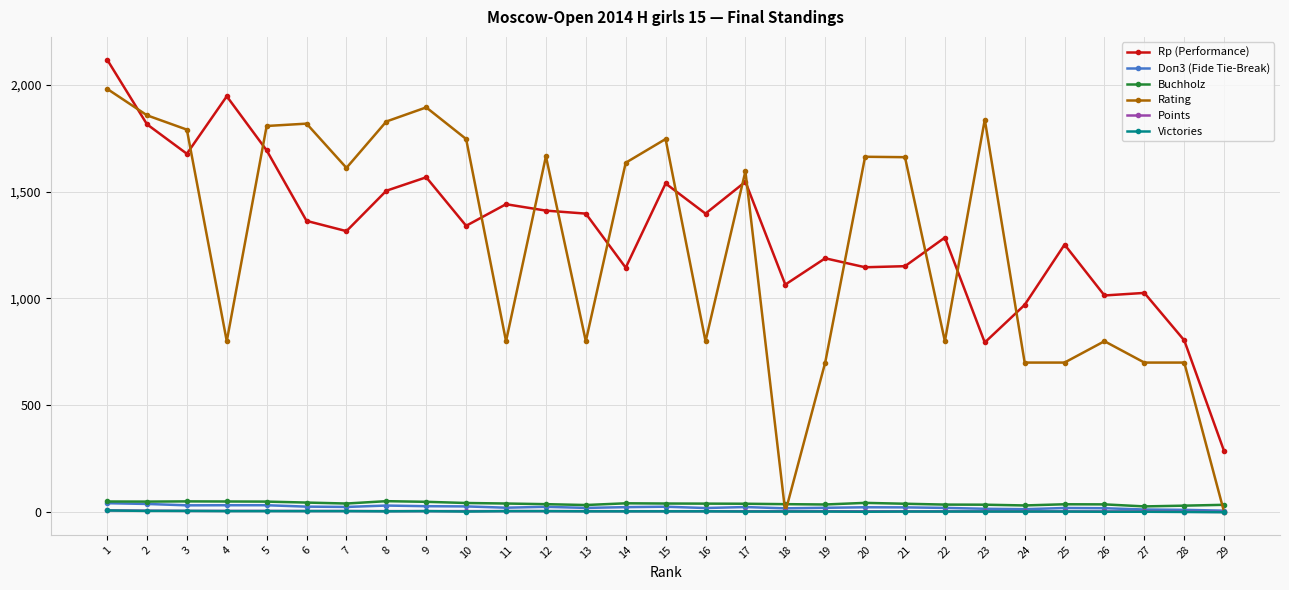

True or false: Rating has more than 1 interior local peaks.

True